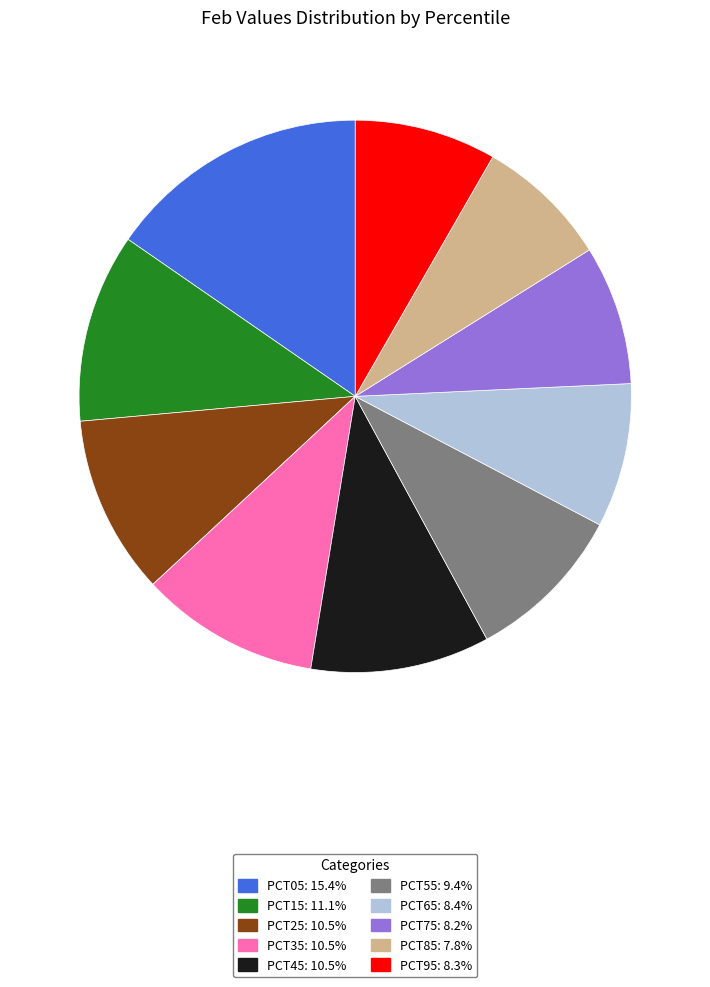

Is there any slice that represents more than half of the pie?

No